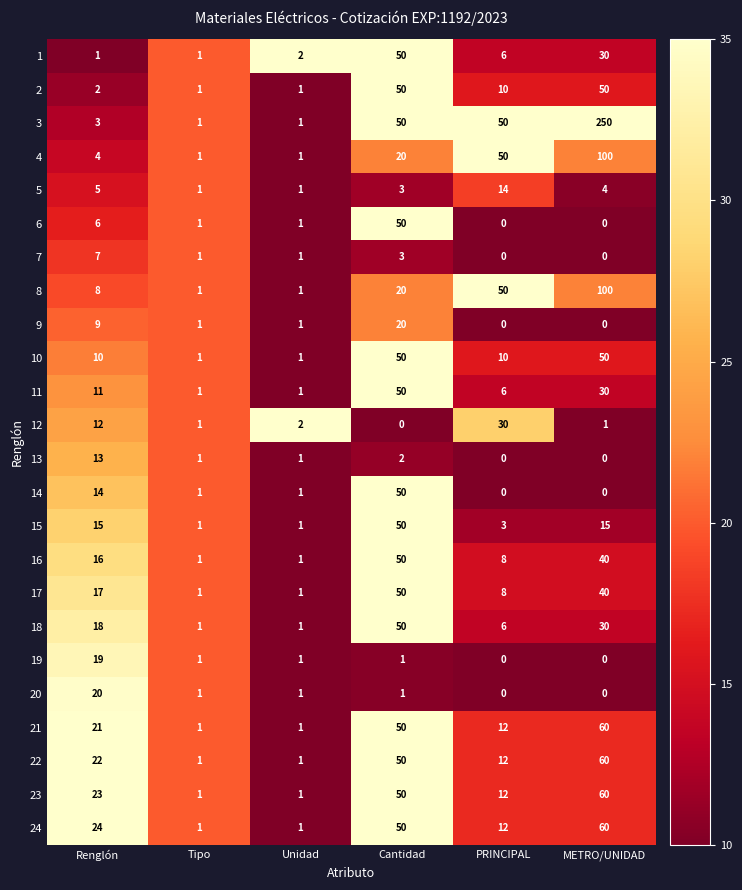

True or false: 14 has a value of 0 at Unidad.

False